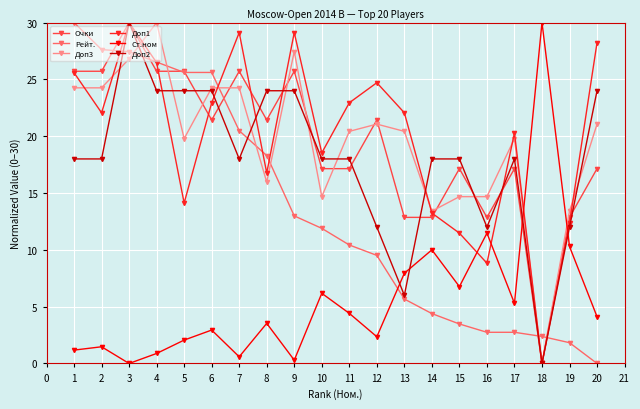

After their last crossing, which series has the higher values: Очки or Доп3?

Доп3